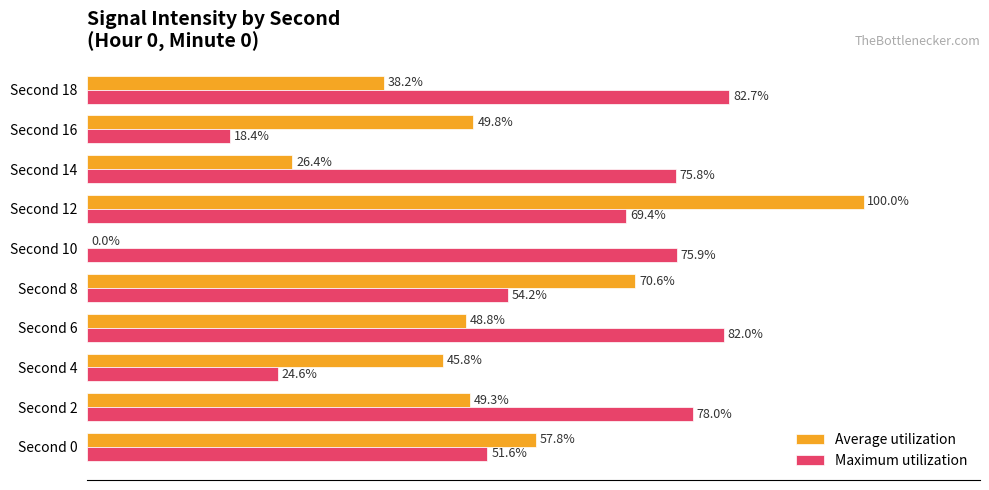

At which category is the sum across all series the highest?

Second 12